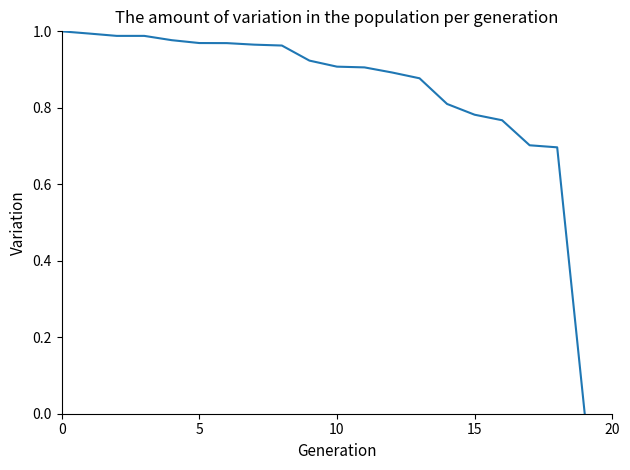

What is the sum of all values?

17.1